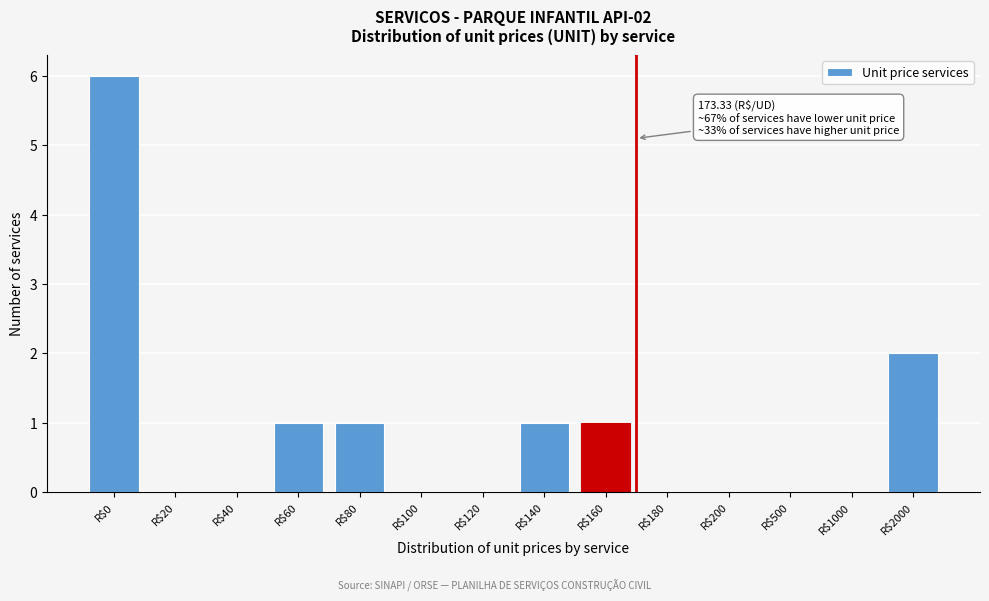

What is the sum of all values?

12